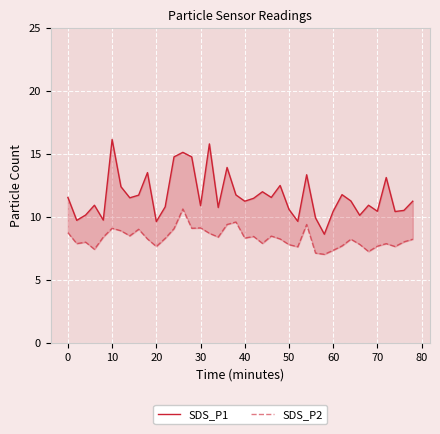

True or false: SDS_P2 has a value of 10.3 at 37.

False